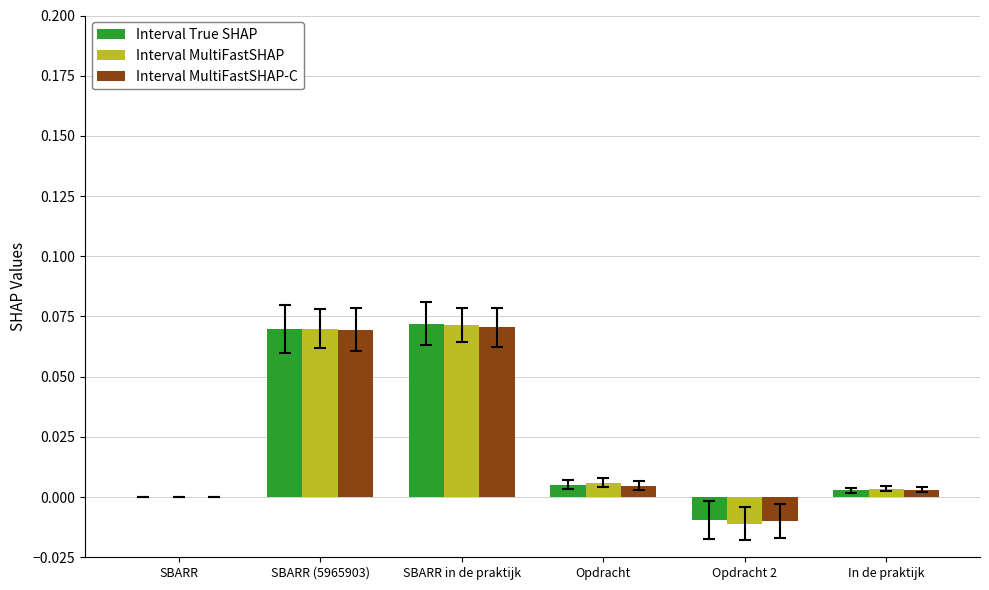

Is the value of Interval True SHAP at SBARR greater than the value of Interval MultiFastSHAP-C at SBARR (5965903)?

No